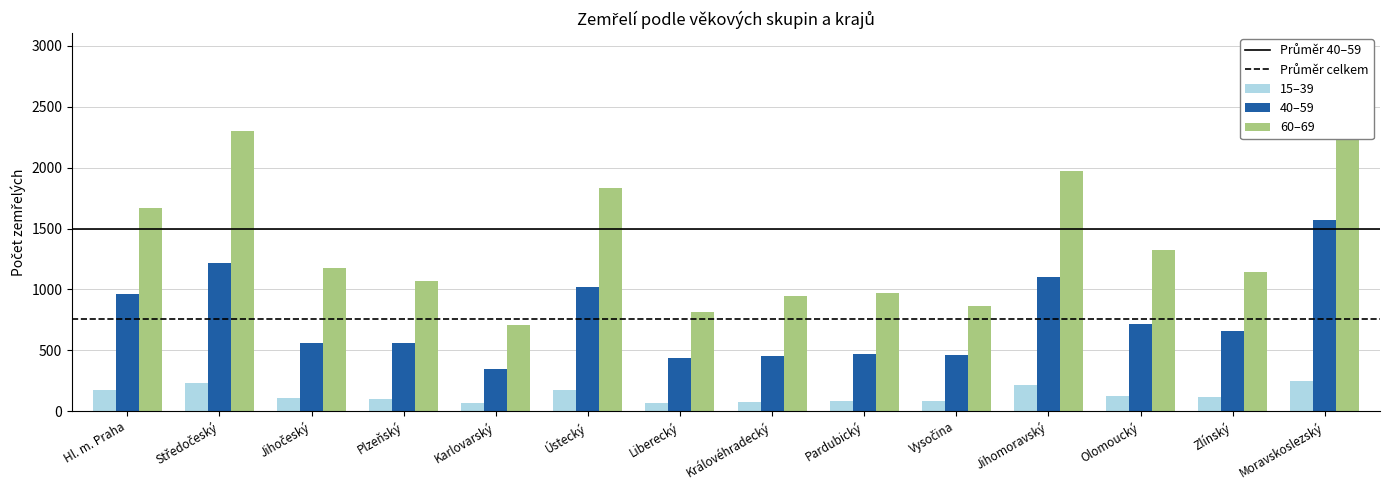

What is the average value of the 15–39 series?

132